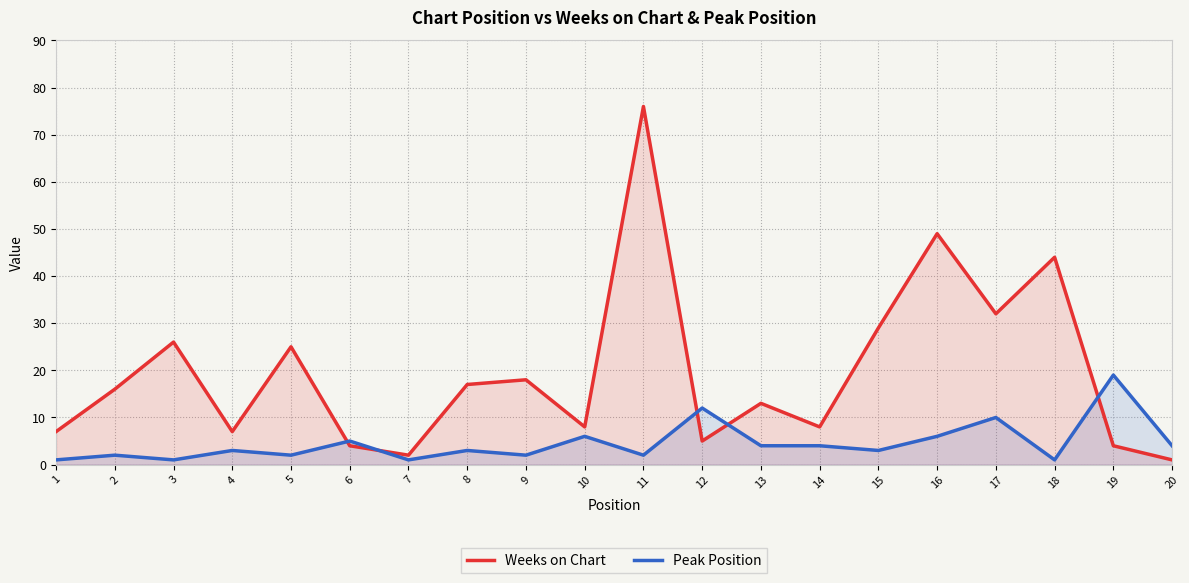

Where do Peak Position and Weeks on Chart first cross each other?

5 and 6